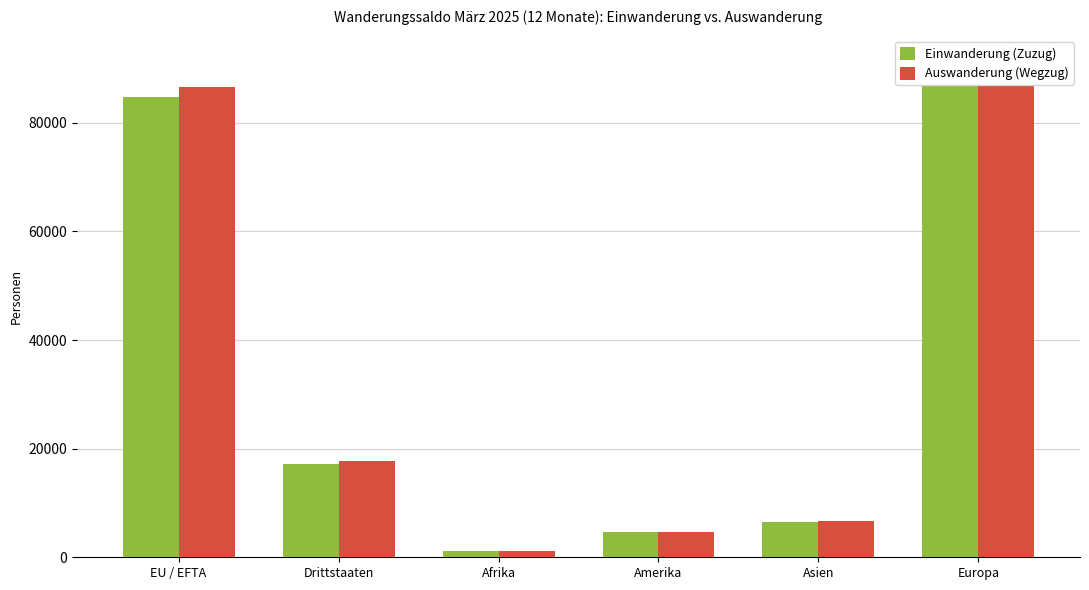

What is the difference between the maximum and minimum values in the Auswanderung (Wegzug) series?

90297